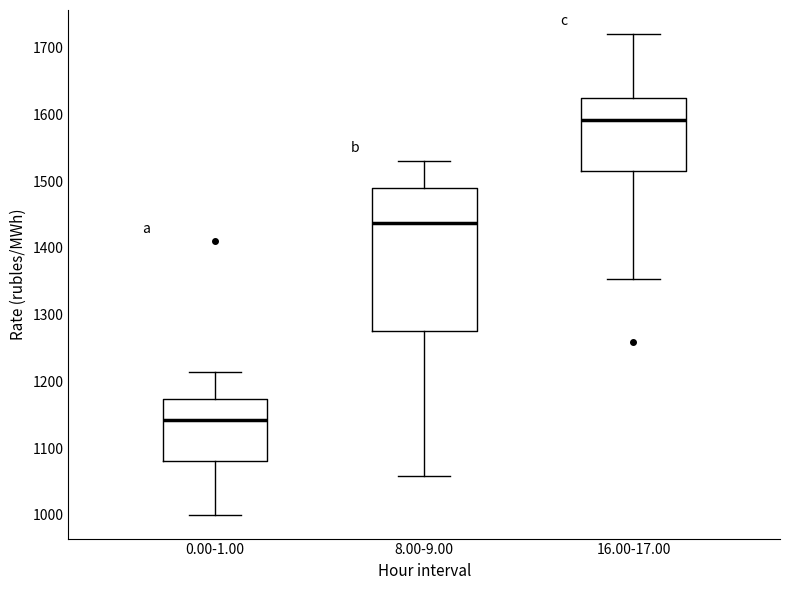

Reading left to right, read every box against the y-axis: the position of its median line, the range the box covers, and the ends of its whiskers. The values are not printed on the chart, so give them approximately, as read against the axis.

0.00-1.00: median 1140, box 1080 to 1170, whiskers 1000 to 1210
8.00-9.00: median 1440, box 1280 to 1490, whiskers 1060 to 1530
16.00-17.00: median 1590, box 1510 to 1620, whiskers 1350 to 1720